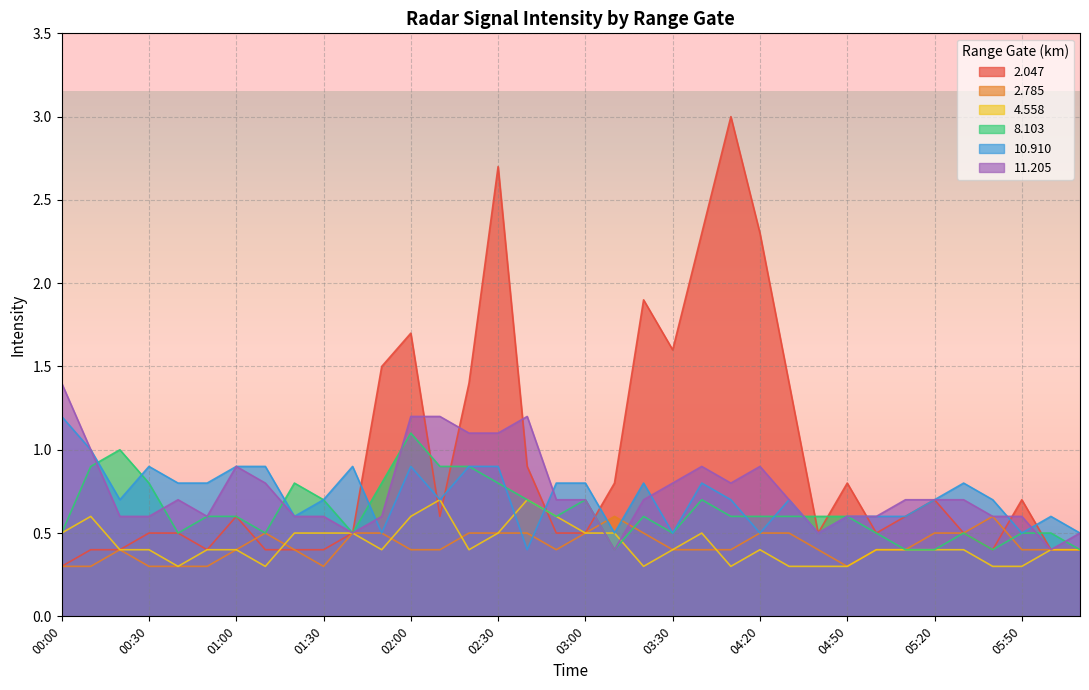

What is the average value of the  10.910 series?

0.7